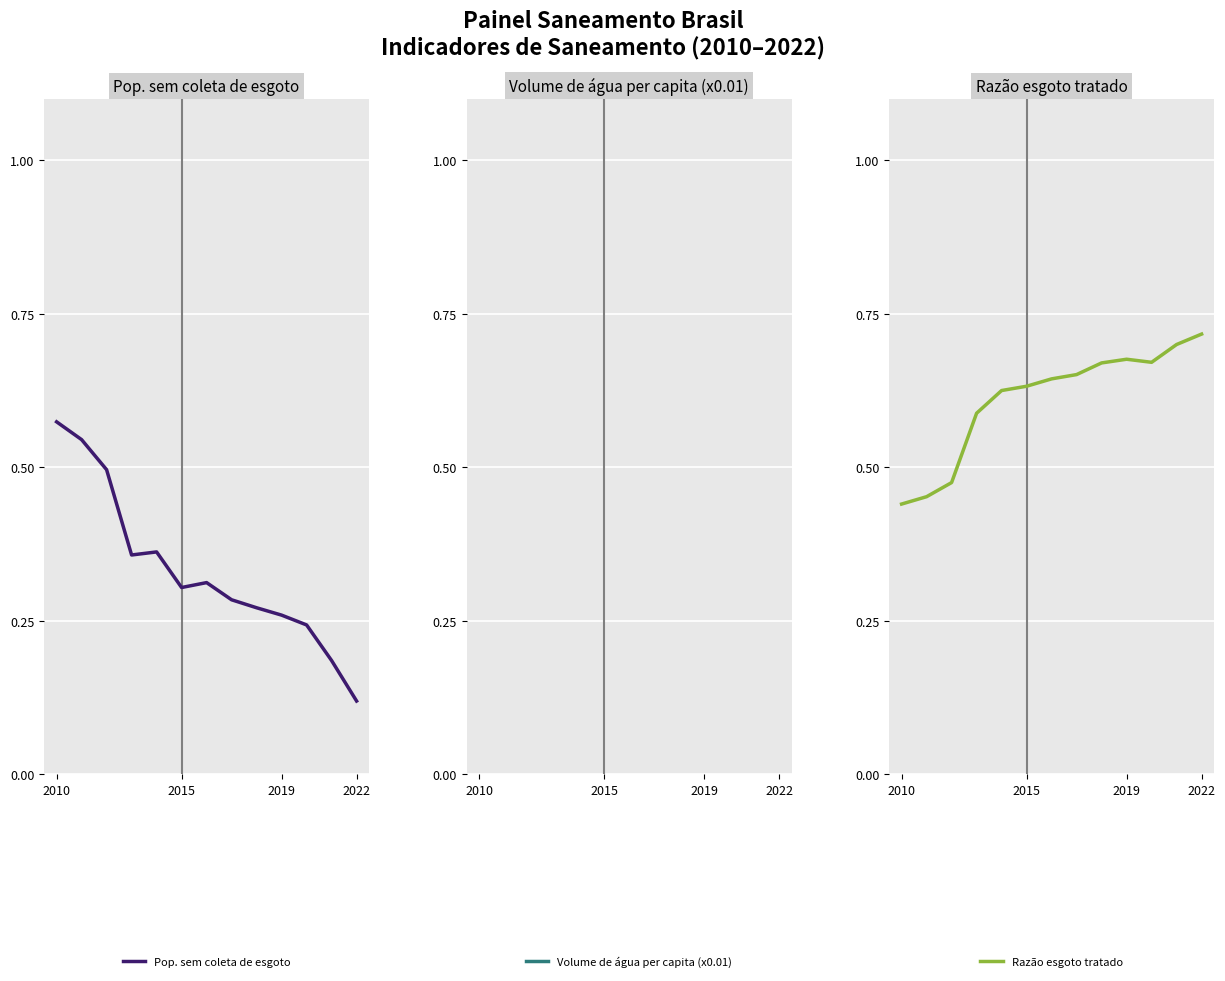

Is it true that Razão esgoto tratado equals 1.1 at 2022?

False